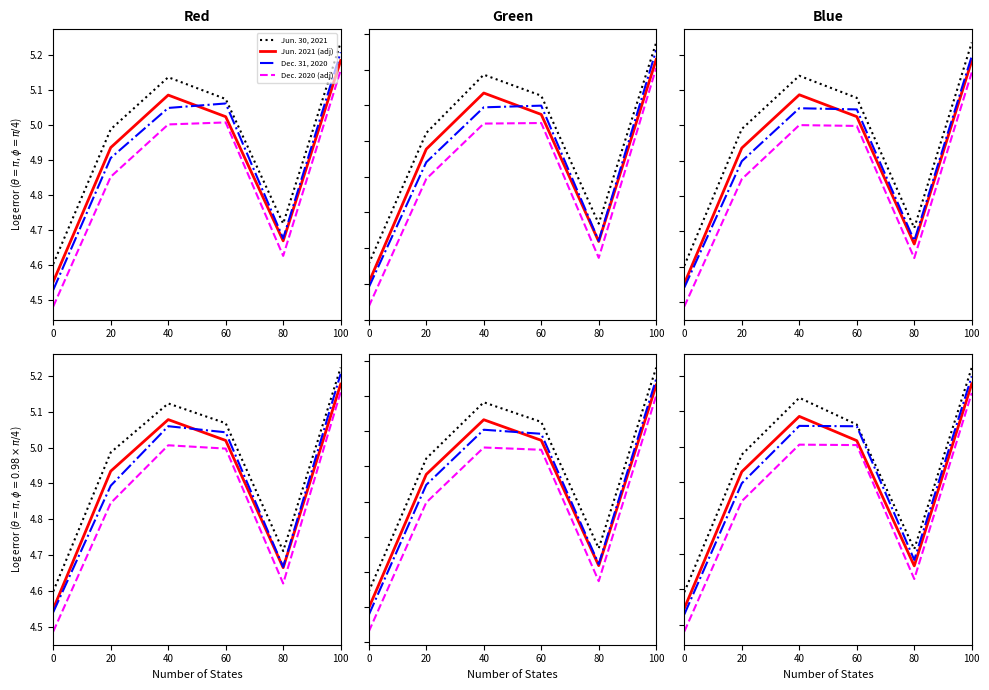

Does the chart have visible grid lines?

No